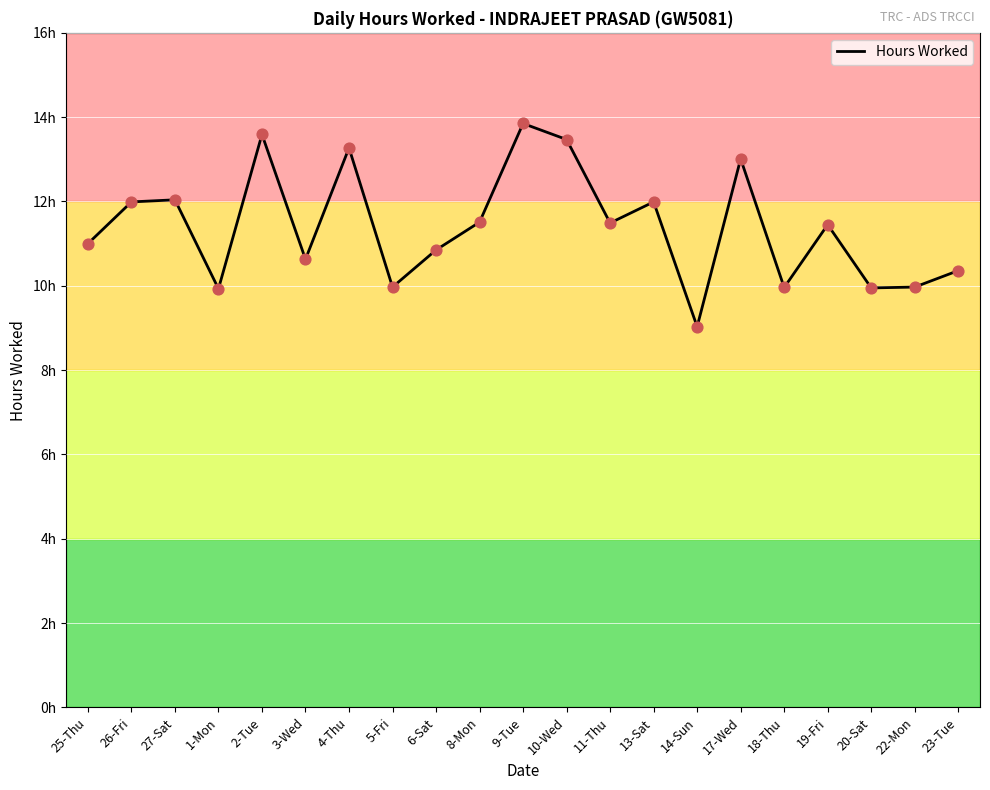

Which has a higher value, 13-Sat or 11-Thu?

13-Sat